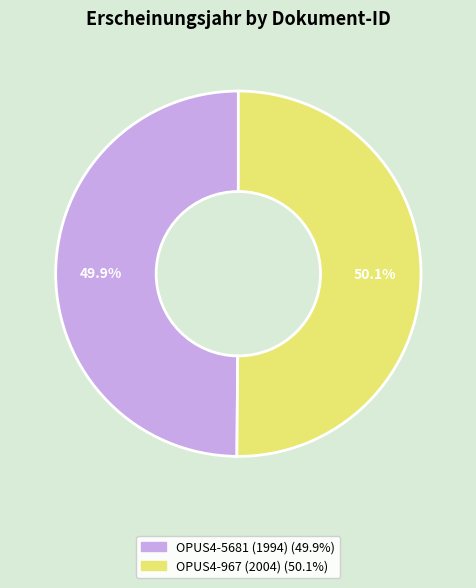

What is the ratio of the value at OPUS4-967 (2004) to the value at OPUS4-5681 (1994)?

1.0